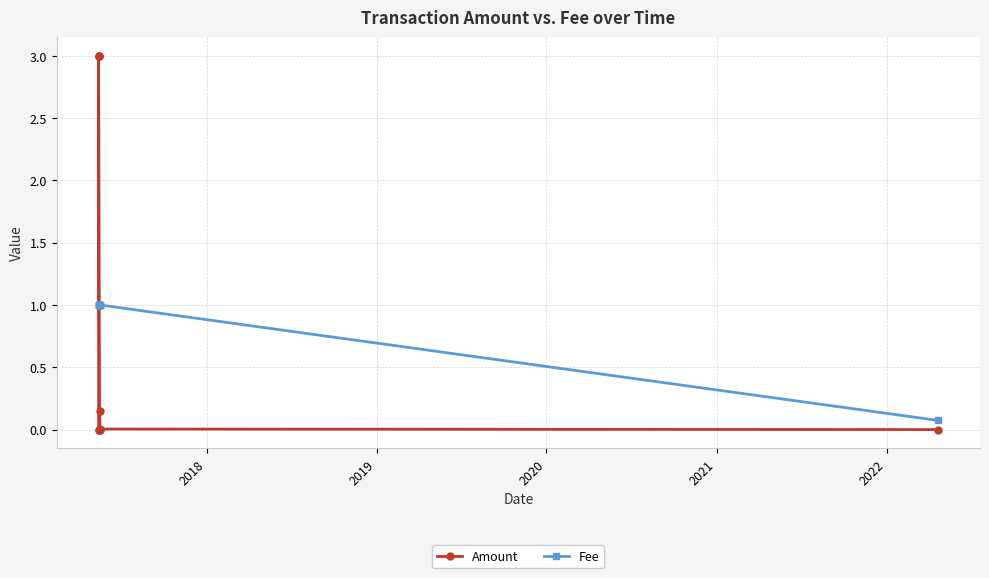

The Fee series shows 1.4 at 2017. True or false?

False